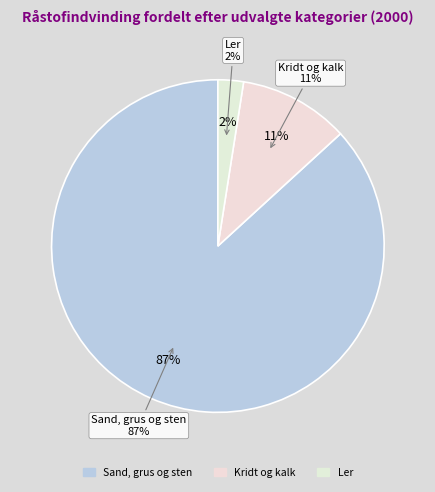

Which slice represents more than half of the pie?

Sand, grus og sten